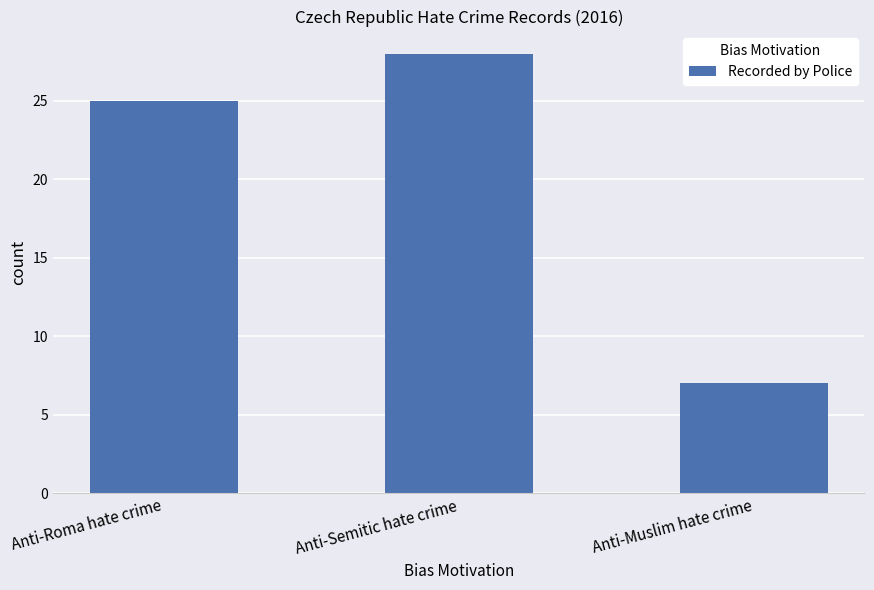

What is the sum of the values at Anti-Muslim hate crime and Anti-Roma hate crime?

32